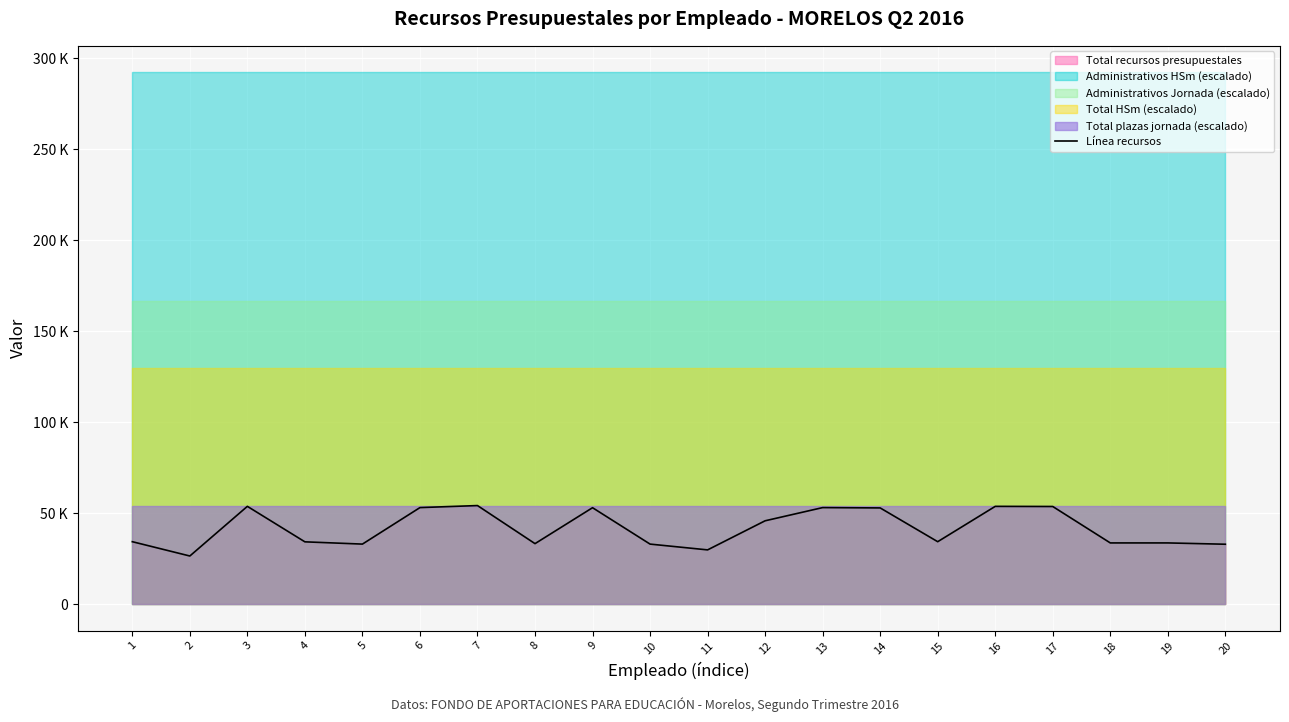

Count the number of values greater than 34264.

11